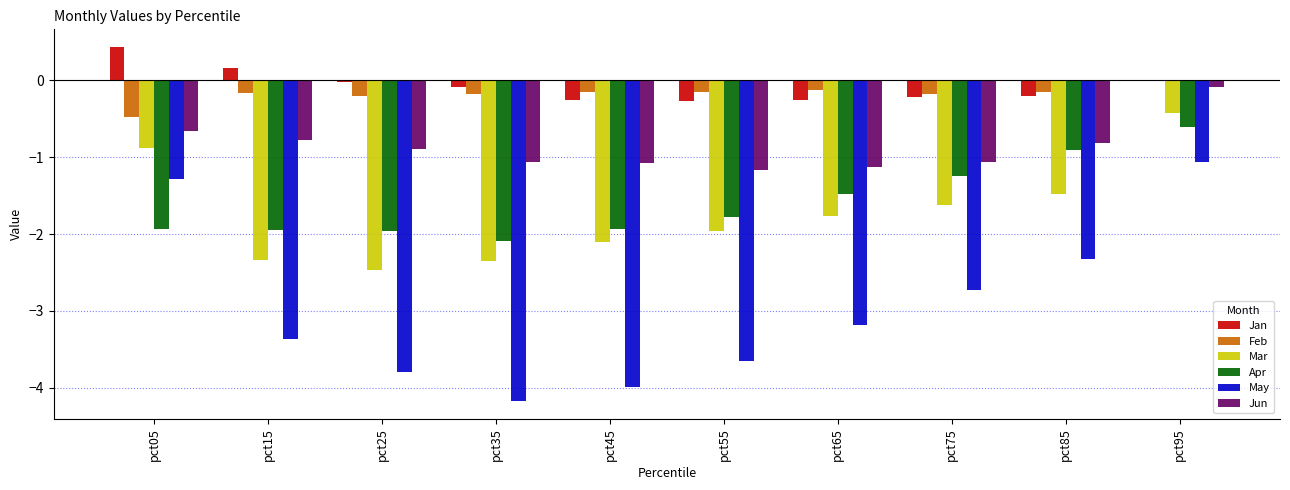

What is the maximum value shown in the chart?

0.4